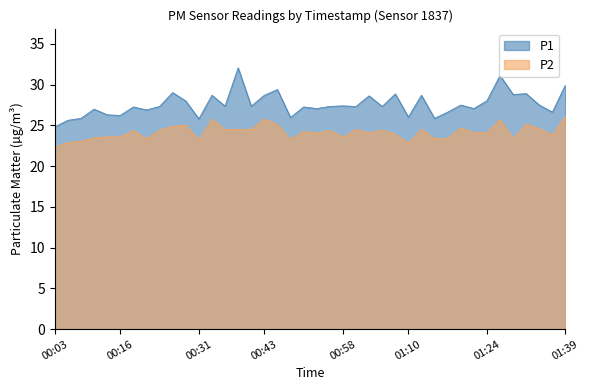

The value of P2 at 00:13 is 23.6. True or false?

True